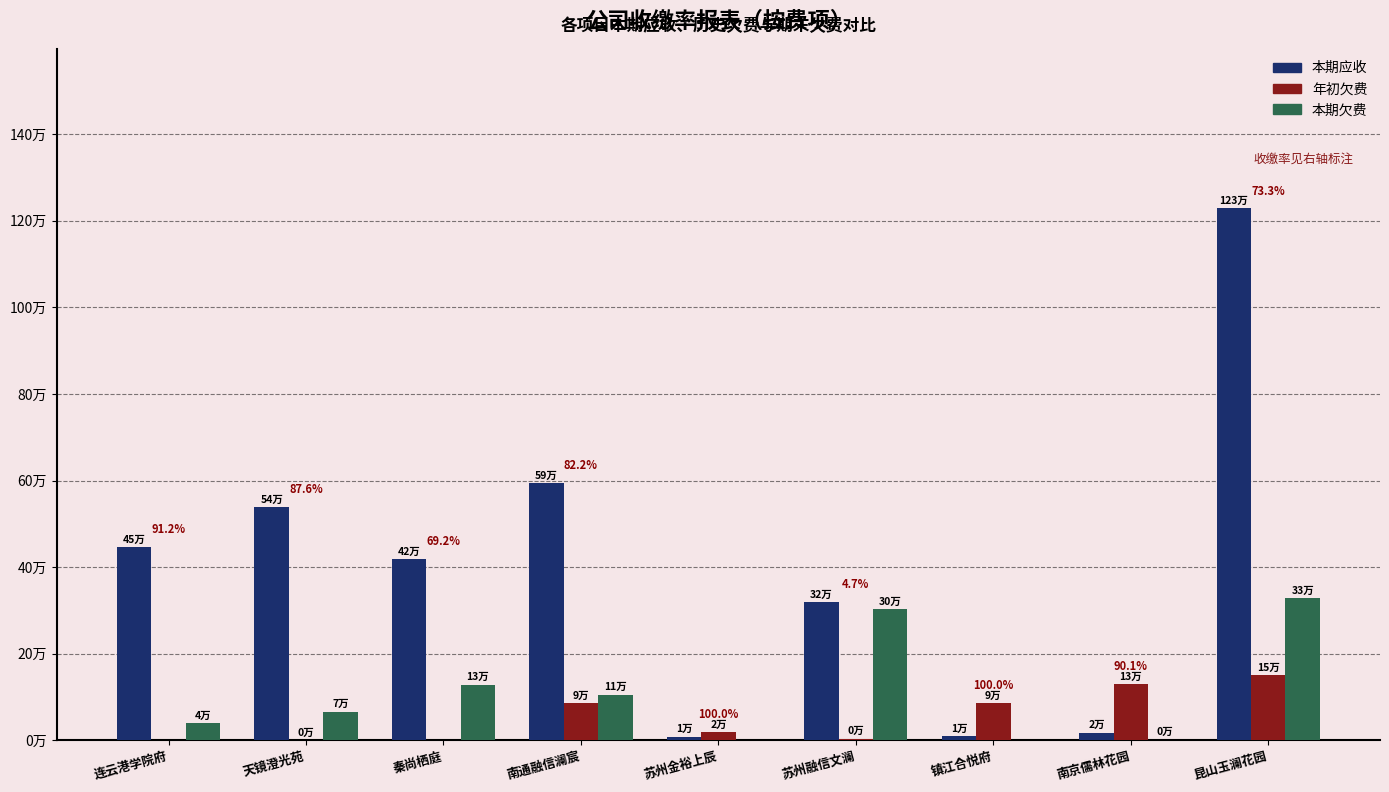

Which has a higher value, 苏州金裕上辰 or 镇江合悦府?

镇江合悦府